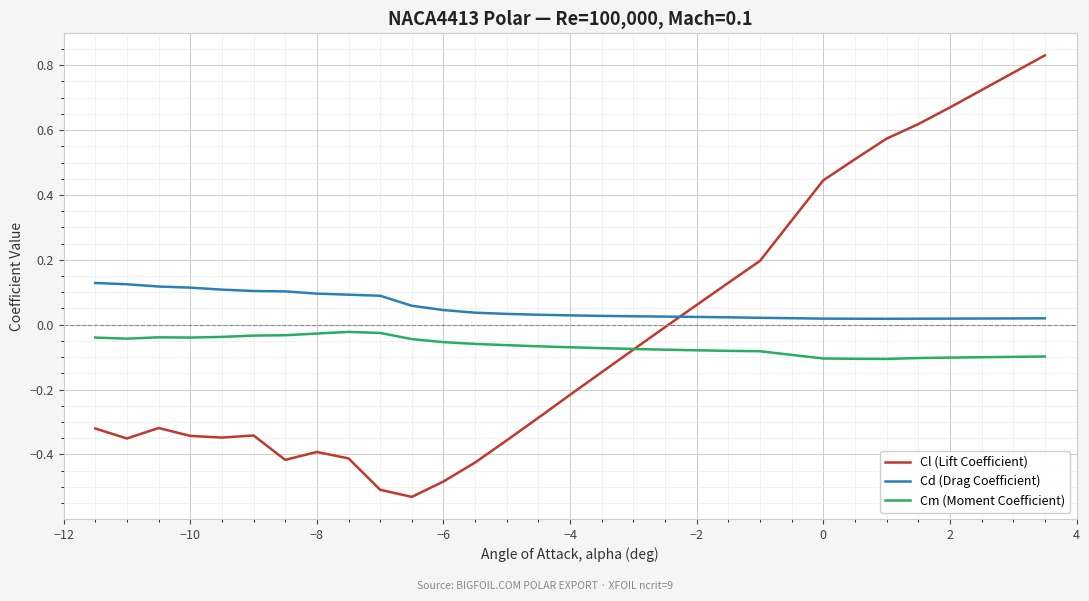

Rank the series by their average value, from lowest to highest.

Cm (Moment Coefficient), Cl (Lift Coefficient), Cd (Drag Coefficient)